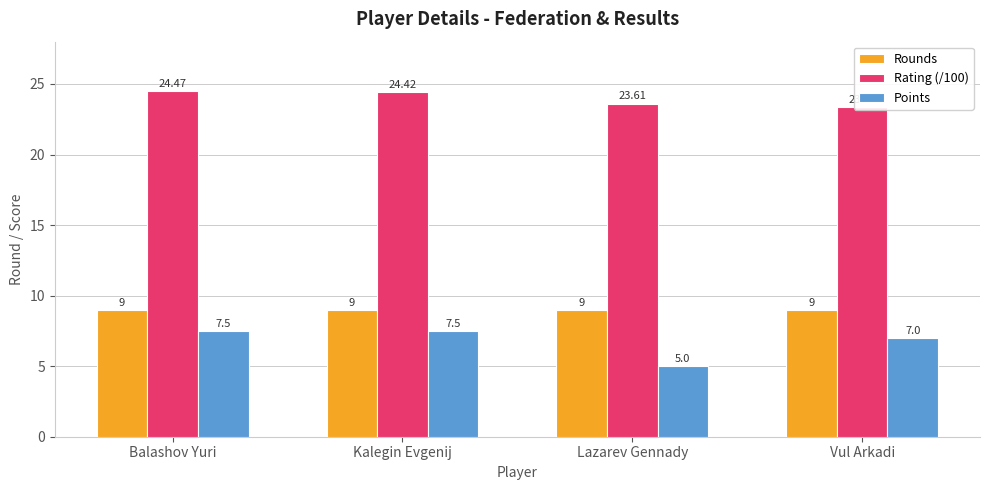

The Points series shows 10.4 at Vul Arkadi. True or false?

False